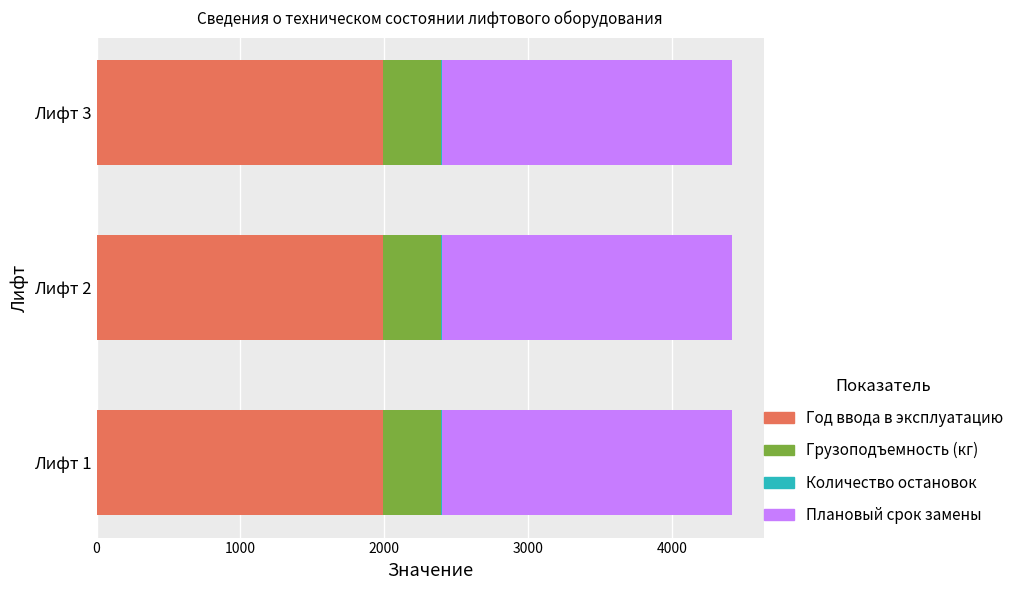

The value of Год ввода в эксплуатацию at Лифт 1 is 1991. True or false?

True